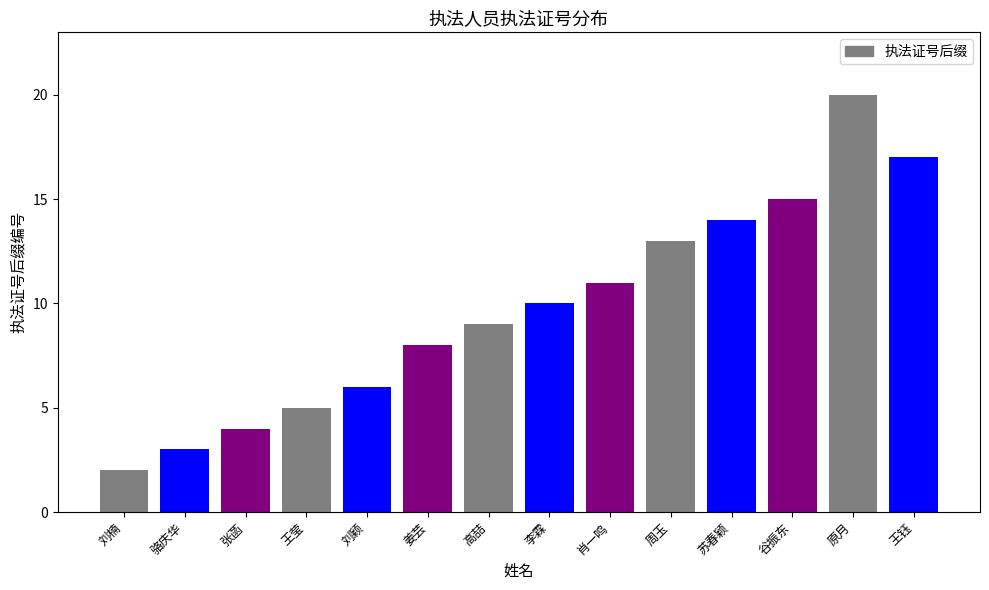

What is the change in value from 姜芸 to 高喆?

+1